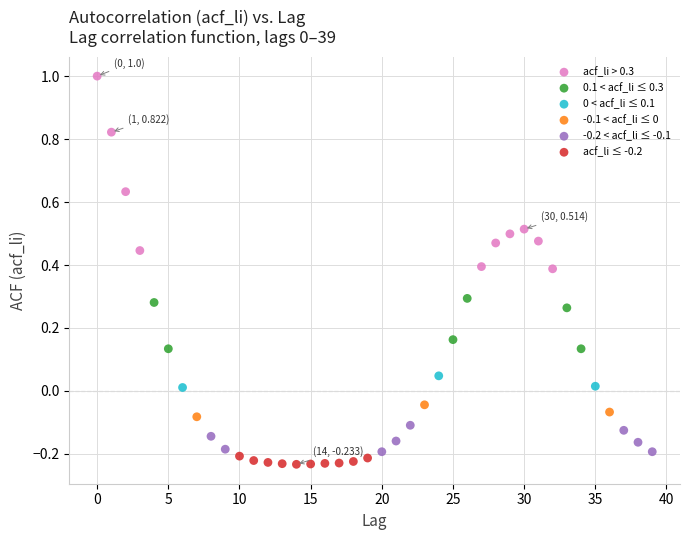

Which series has the largest Y range (max minus min)?

acf_li > 0.3